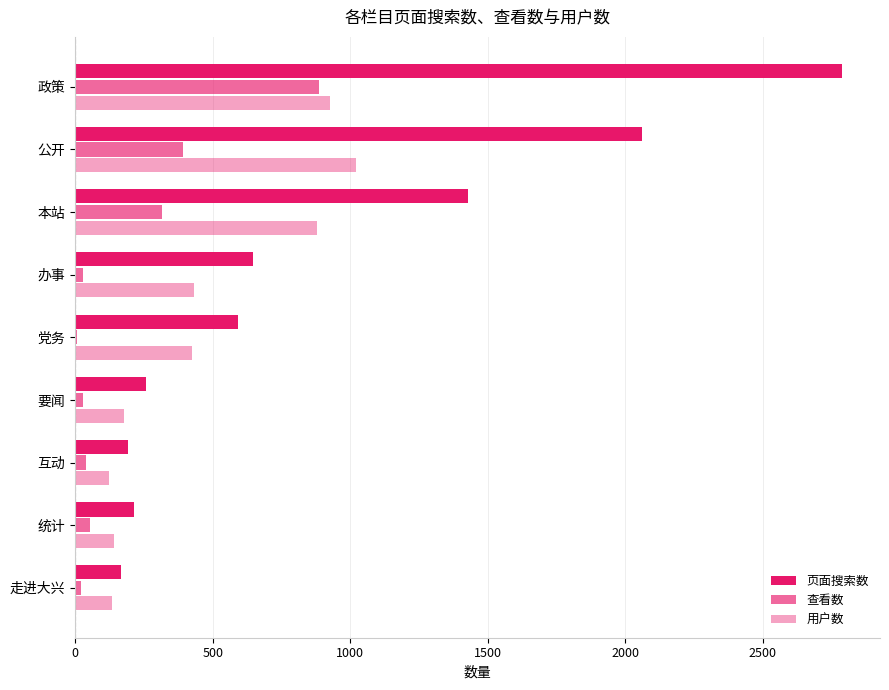

Reading left to right, list all the values displayed in this chart.

页面搜索数: 2788	2062	1429	645	593	258	192	212	166
查看数: 888	391	315	29	8	30	40	53	21
用户数: 926	1022	881	433	426	177	122	142	135